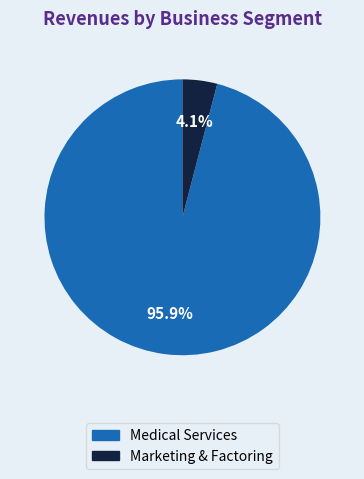

To the nearest percent, what is the combined percentage of Marketing & Factoring and Medical Services?

100%